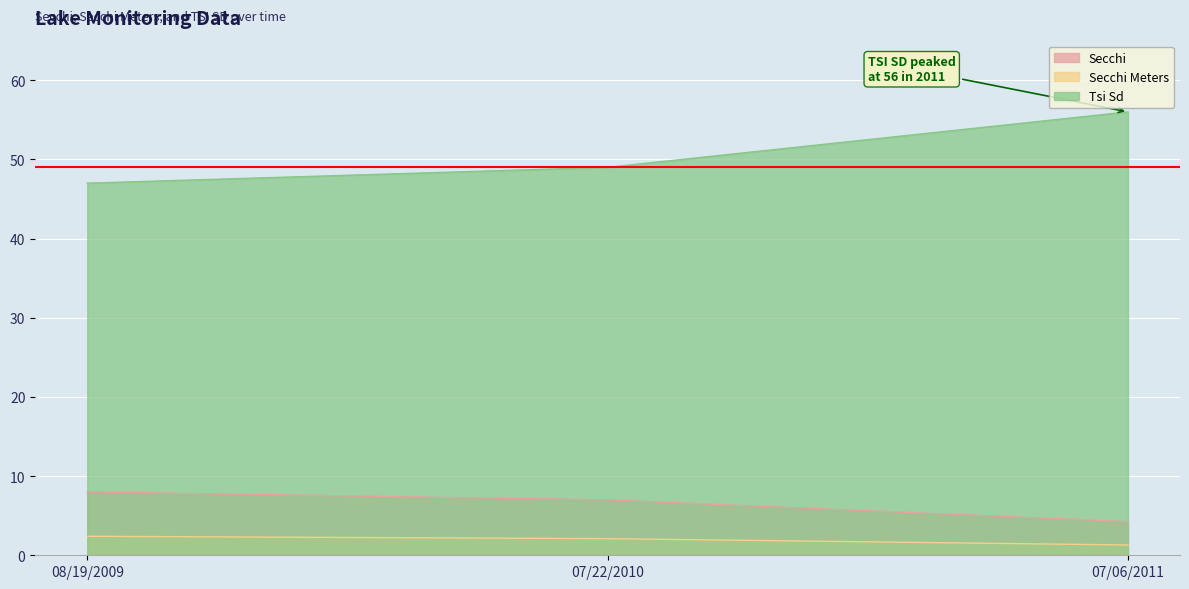

Between 07/22/2010 and 07/06/2011, which series saw the biggest shift?

Tsi Sd